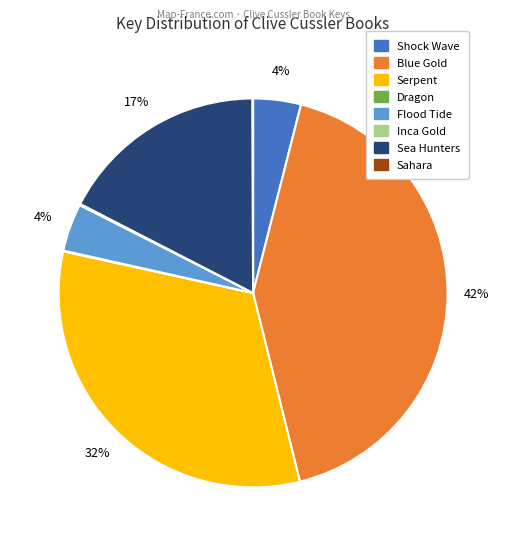

Does Sea Hunters account for over 50% of the chart?

No